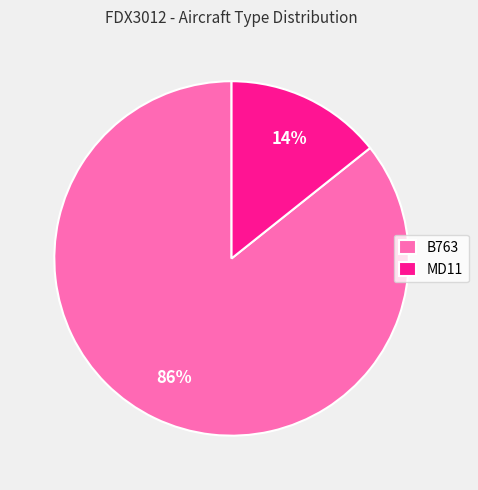

What is the ratio of the value at MD11 to the value at B763?

0.2